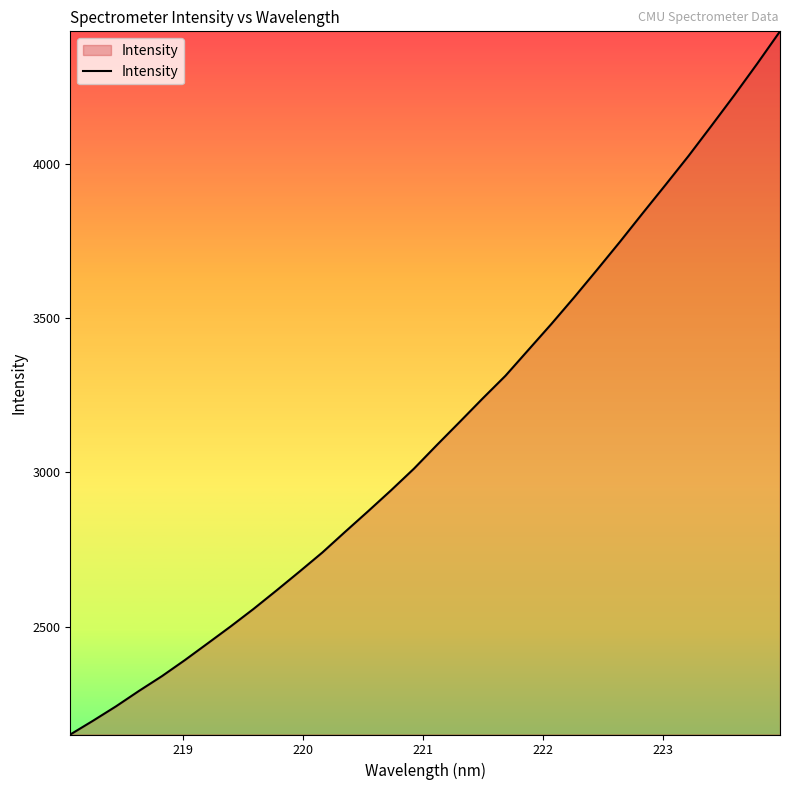

What is the greatest value displayed?

4429.5